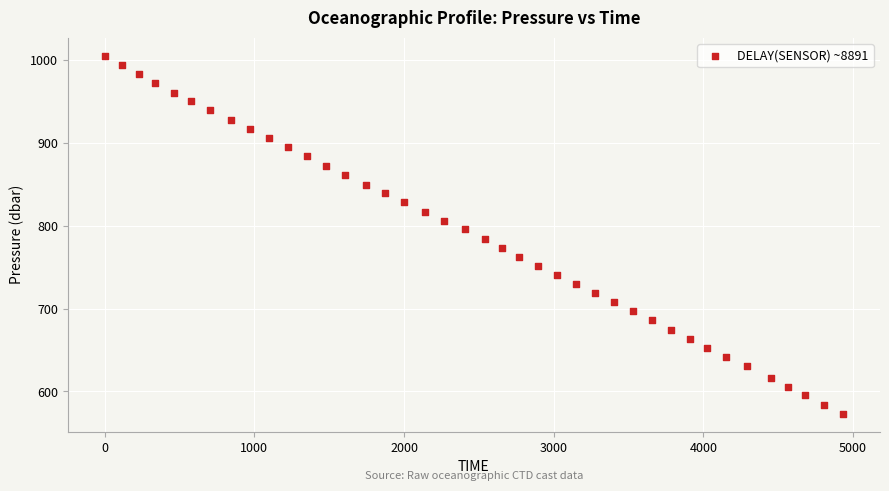

What is the range of Y values (max minus min)?

432.4